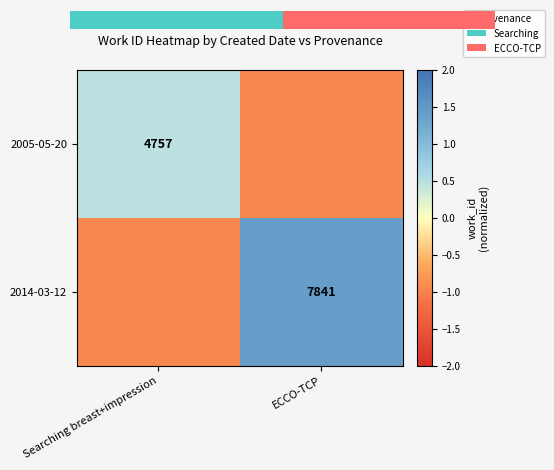

Rank the series by their maximum value, from highest to lowest.

2014-03-12, 2005-05-20